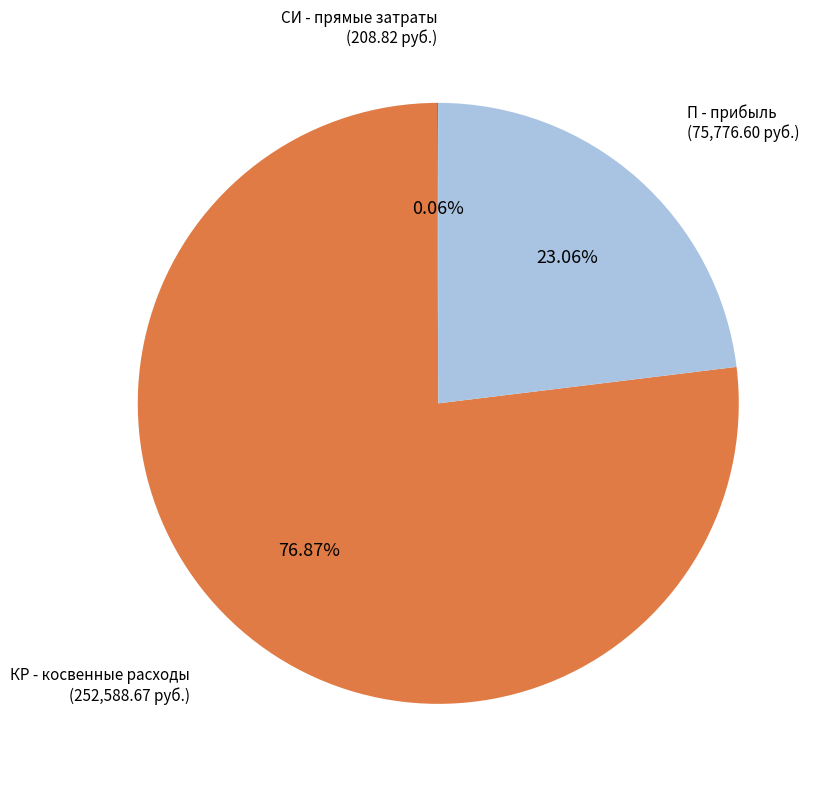

Does any single category account for the majority?

Yes